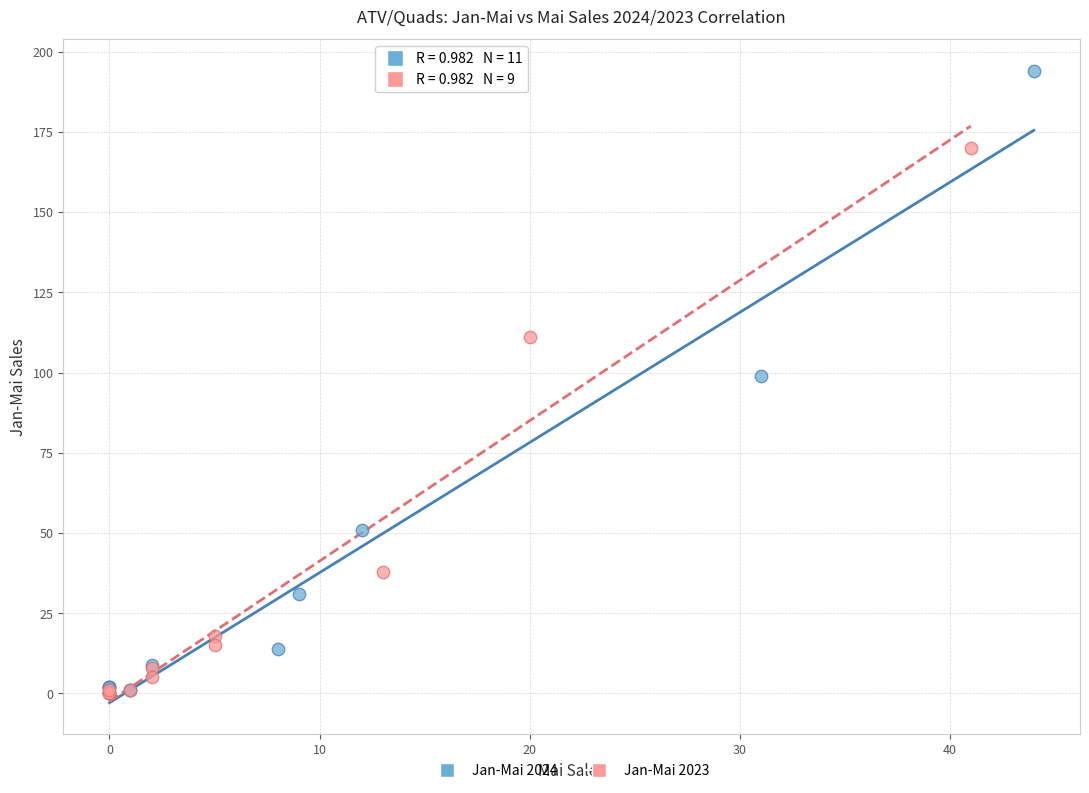

Which series contains the highest Y value?

Jan-Mai 2024